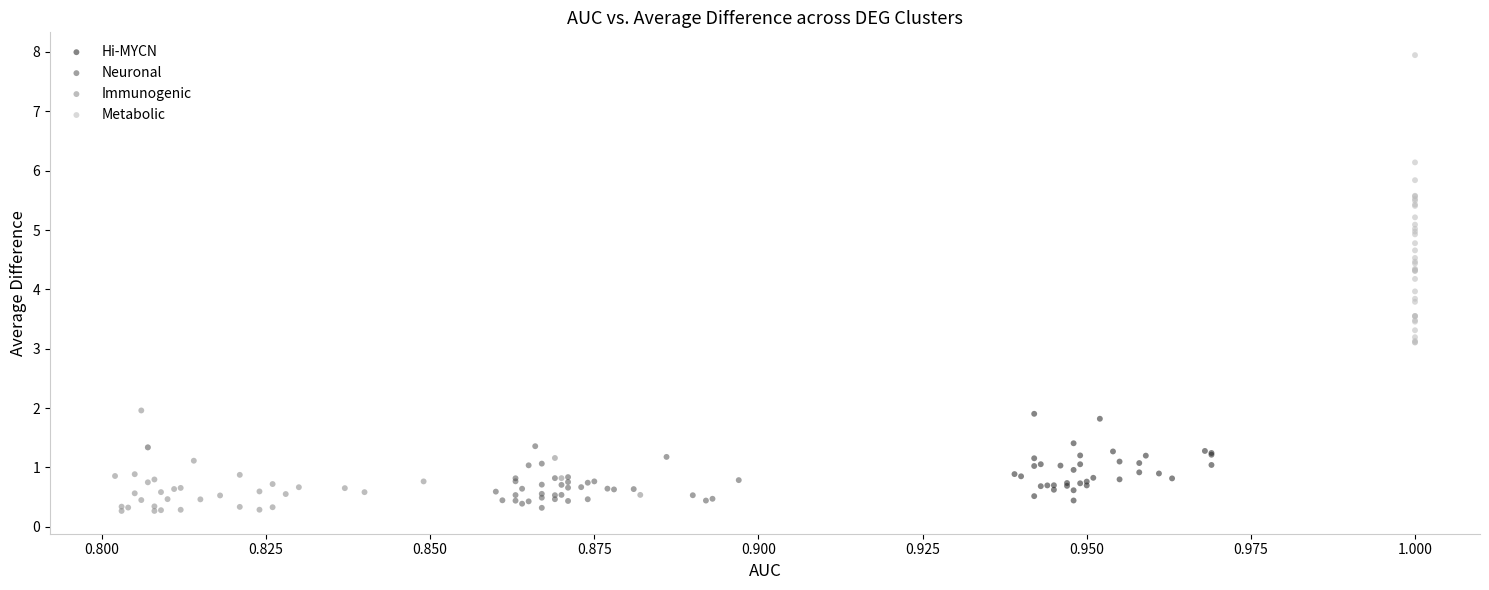

What are all the series names shown in the legend?

Hi-MYCN, Neuronal, Immunogenic, Metabolic